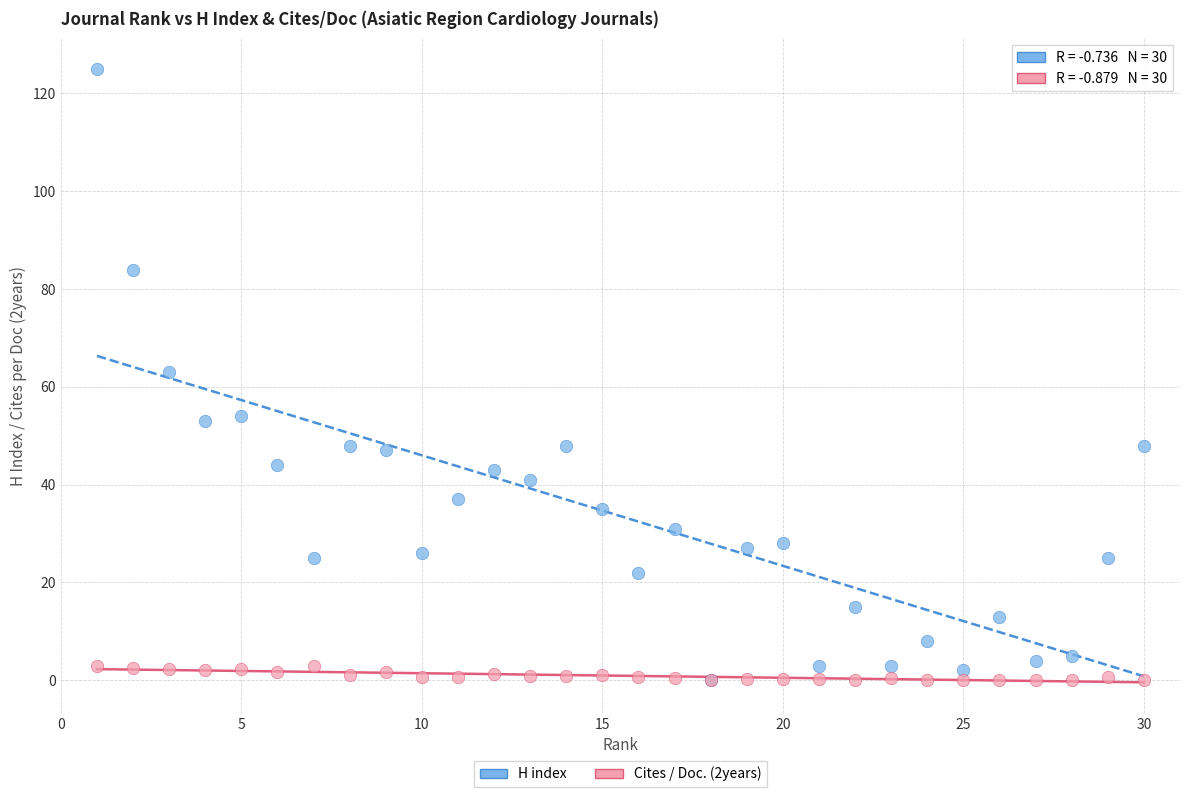

What are all the series names shown in the legend?

H index, Cites / Doc. (2years)